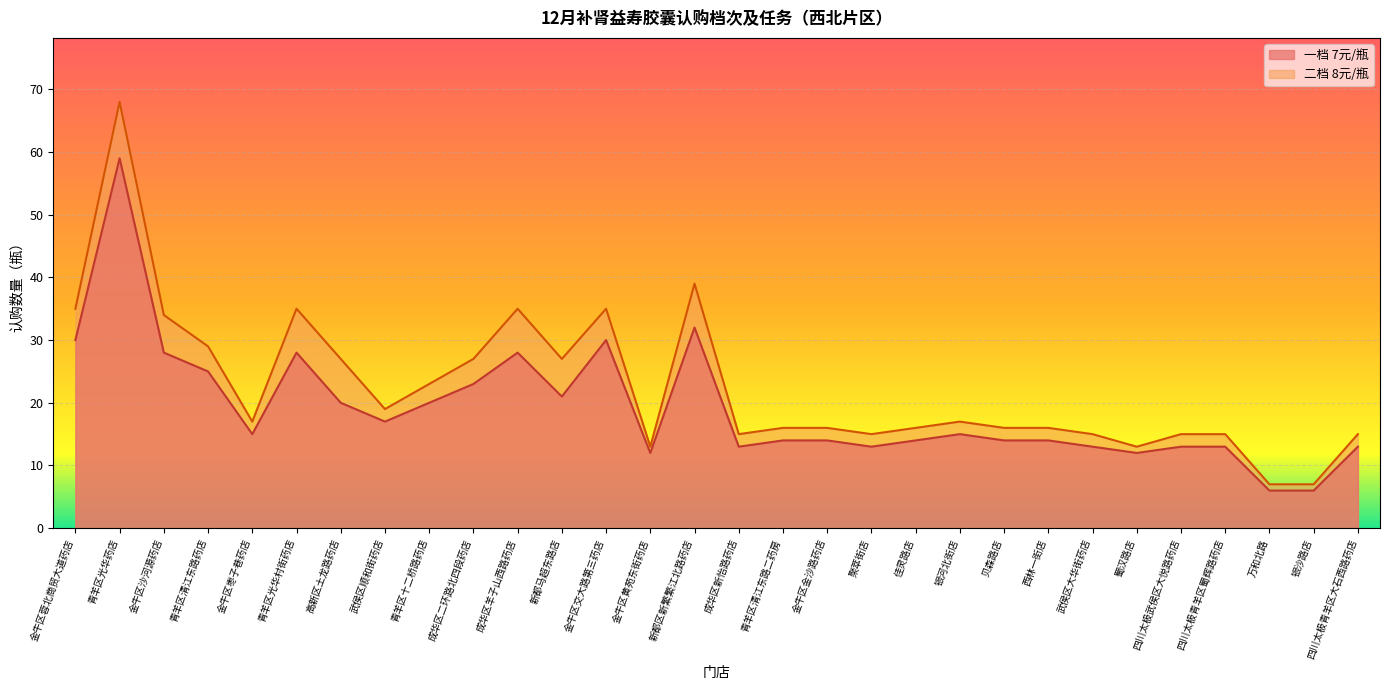

Rank the series by their average value, from highest to lowest.

二档 8元/瓶, 一档 7元/瓶